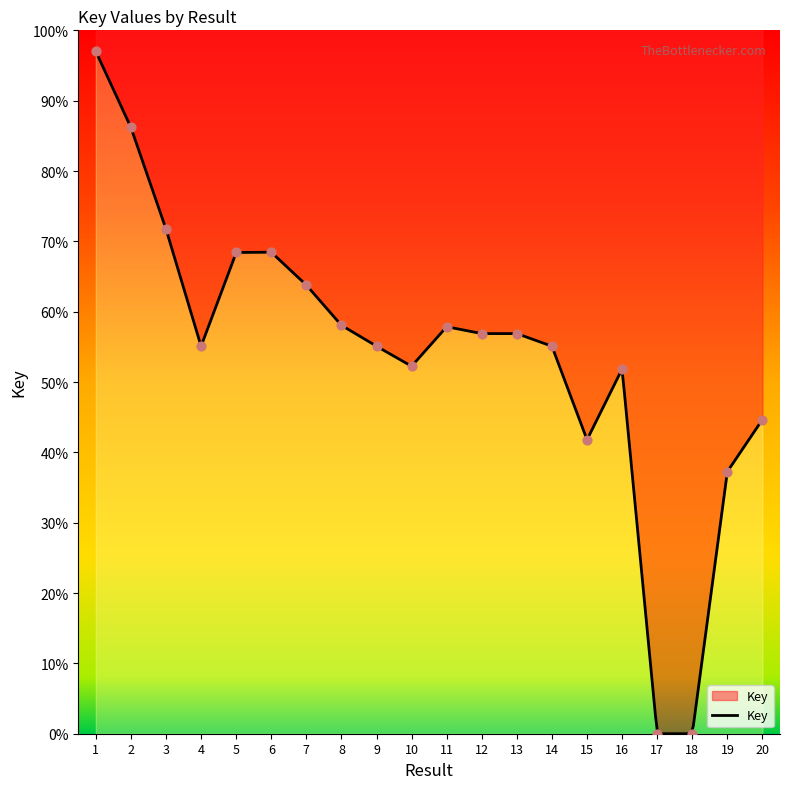

Which has a higher value, 6 or 17?

6